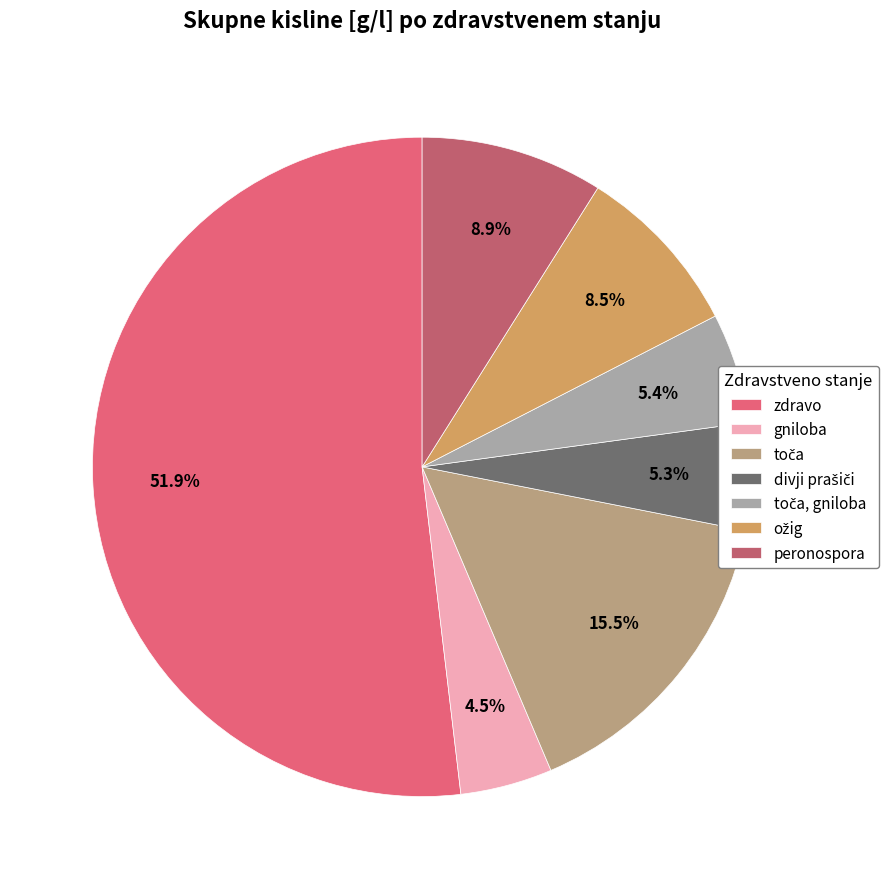

Count the number of slices in the pie.

7